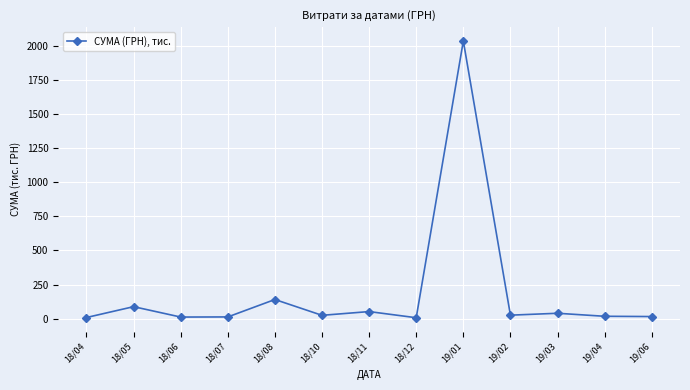

True or false: there are more than 2 points higher than both neighbors.

True